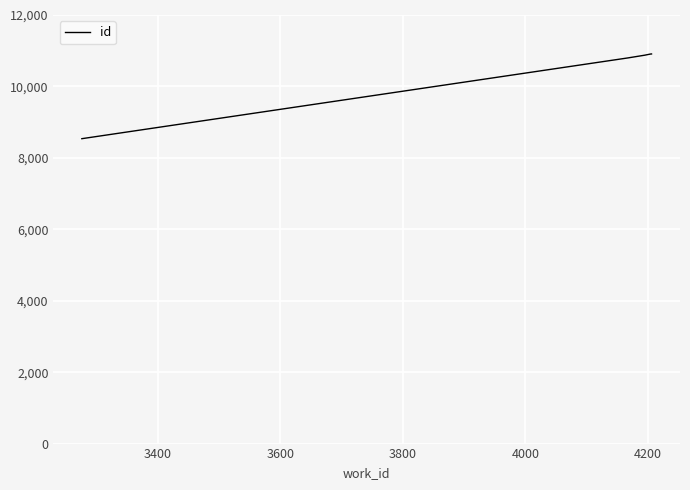

What is the sum of all values?

62932